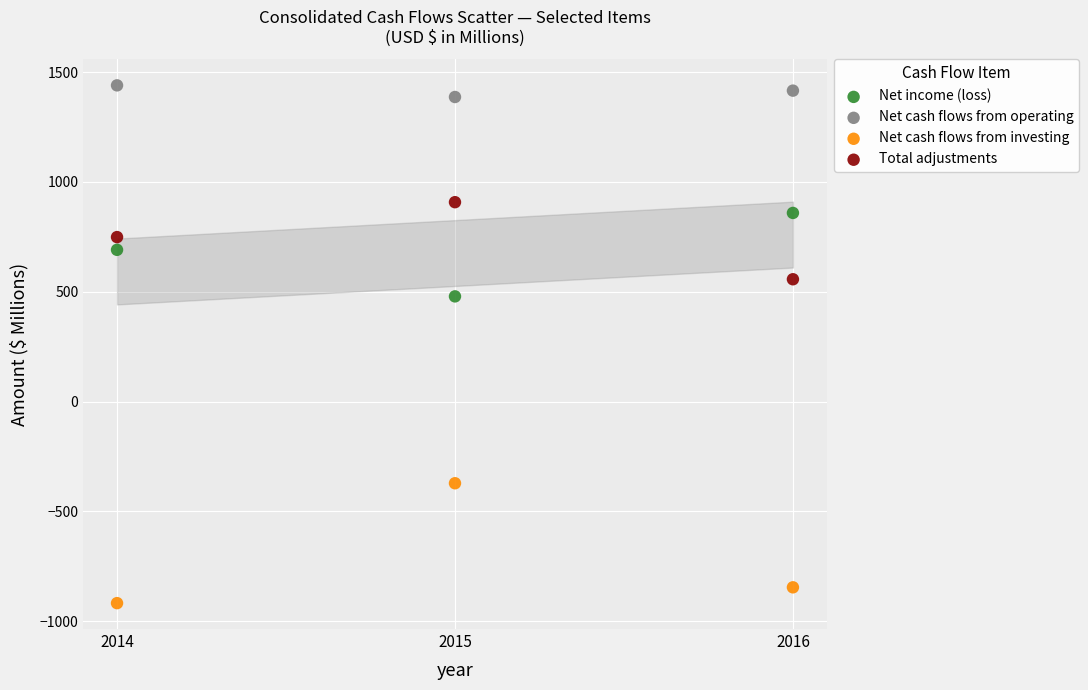

Which series contains the lowest Y value?

Net cash flows from investing